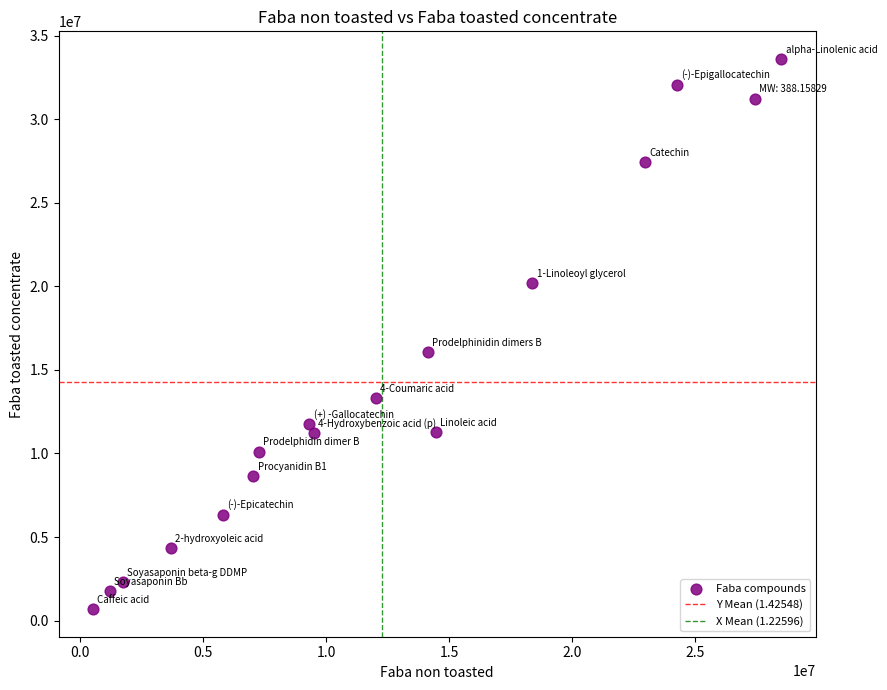

What is the range of X values (max minus min)?

27987499.9